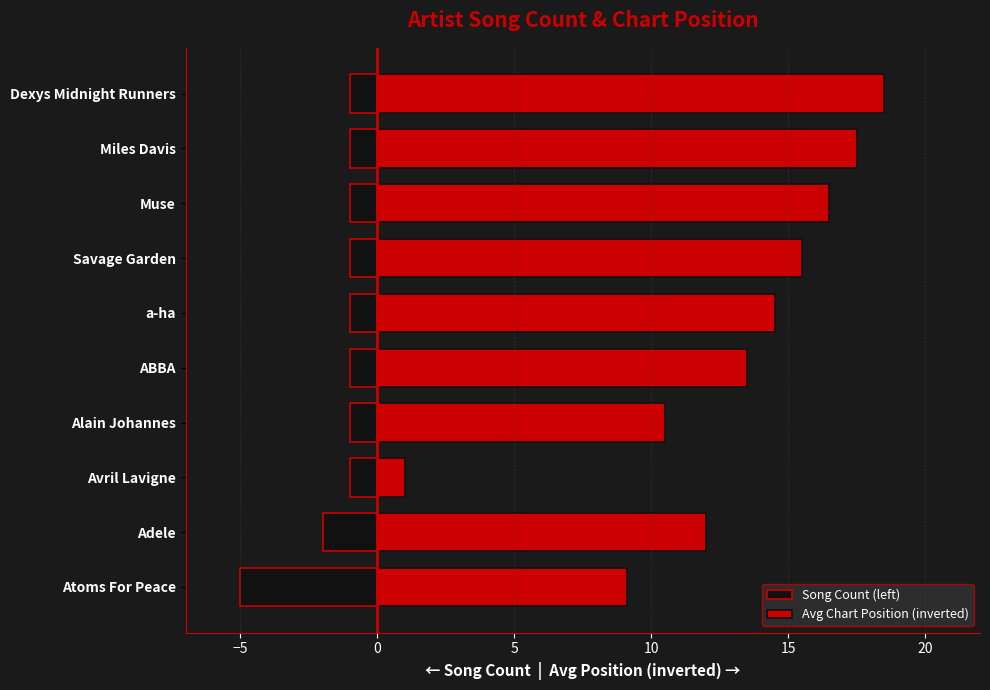

True or false: Song Count (left) has a value of -6.6 at Atoms For Peace.

False